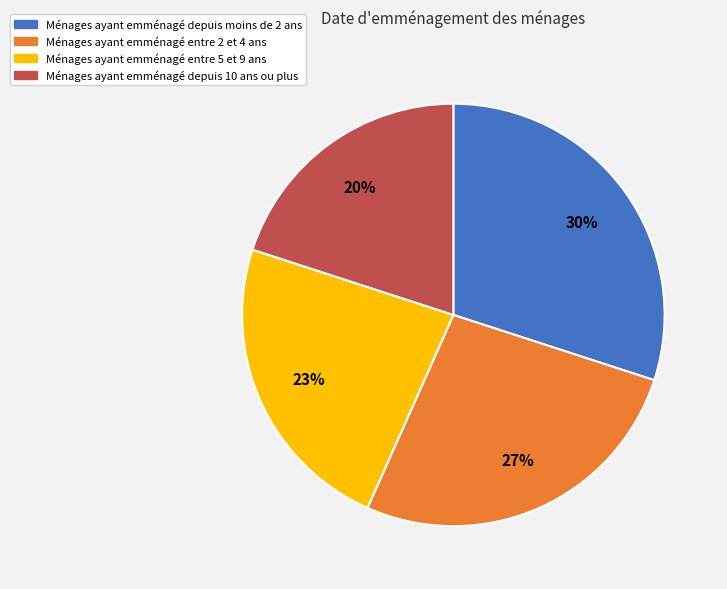

Is it true that Ménages ayant emménagé entre 2 et 4 ans is 27% of the pie?

True